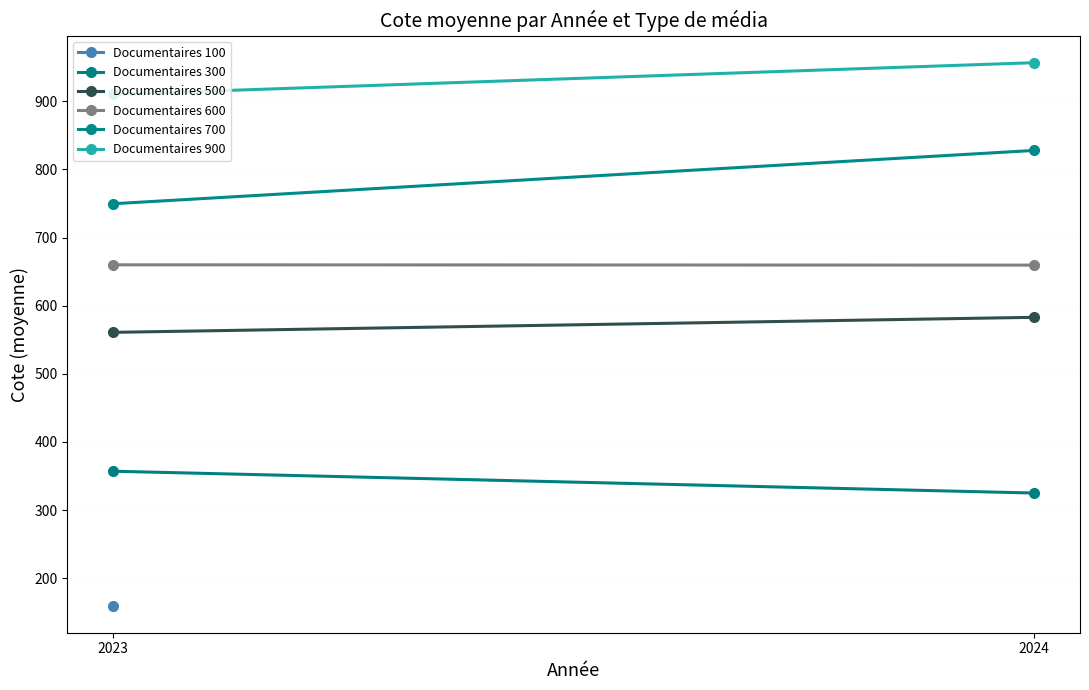

At which label does Documentaires 600 reach its peak?

2023